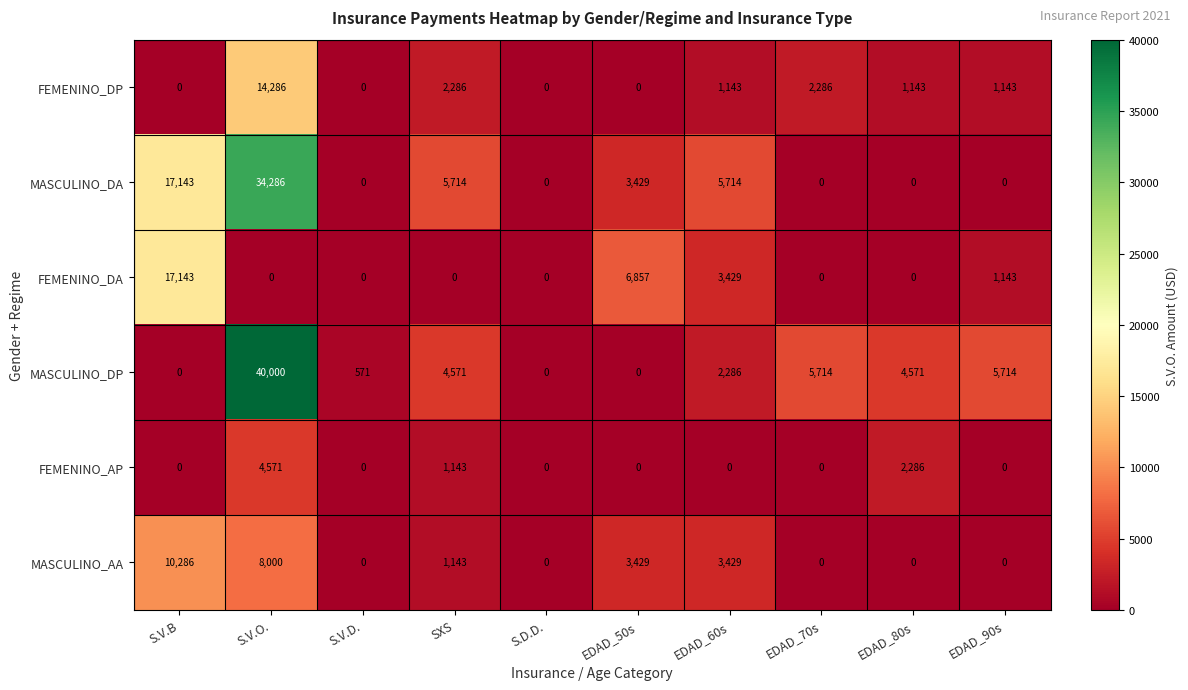

List the series in order of their peak value, highest first.

MASCULINO_DP, MASCULINO_DA, FEMENINO_DA, FEMENINO_DP, MASCULINO_AA, FEMENINO_AP